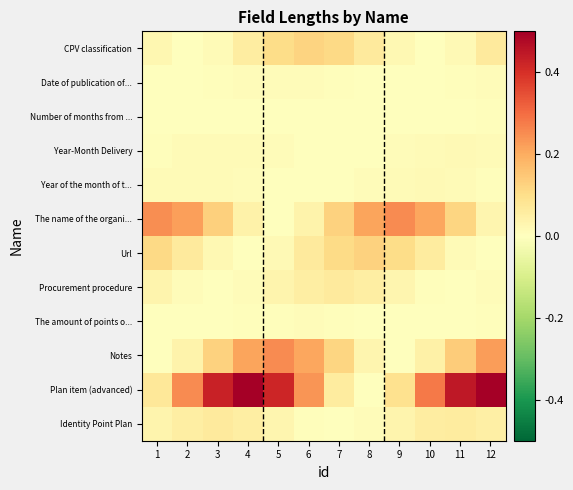

Reading left to right, what are all the values shown in this chart?

Identity Point Plan: 1=0.0	2=0.1	3=0.1	4=0.1	5=0.0	6=0.0	7=0.0	8=0.0	9=0.0	10=0.1	11=0.1	12=0.0
Plan item (advanced): 1=0.1	2=0.3	3=0.4	4=0.5	5=0.4	6=0.2	7=0.1	8=0.0	9=0.1	10=0.3	11=0.4	12=0.5
Notes: 1=0.0	2=0.0	3=0.1	4=0.2	5=0.2	6=0.2	7=0.1	8=0.0	9=0.0	10=0.0	11=0.1	12=0.2
The amount of points o...: 1=0.0	2=0.0	3=0.0	4=0.0	5=0.0	6=0.0	7=0.0	8=0.0	9=0.0	10=0.0	11=0.0	12=0.0
Procurement procedure: 1=0.0	2=0.0	3=0.0	4=0.0	5=0.0	6=0.1	7=0.1	8=0.1	9=0.0	10=0.0	11=0.0	12=0.0
Url: 1=0.1	2=0.1	3=0.0	4=0.0	5=0.0	6=0.1	7=0.1	8=0.1	9=0.1	10=0.1	11=0.0	12=0.0
The name of the organi...: 1=0.2	2=0.2	3=0.1	4=0.0	5=0.0	6=0.0	7=0.1	8=0.2	9=0.2	10=0.2	11=0.1	12=0.0
Year of the month of t...: 1=0.0	2=0.0	3=0.0	4=0.0	5=0.0	6=0.0	7=0.0	8=0.0	9=0.0	10=0.0	11=0.0	12=0.0
Year-Month Delivery: 1=0.0	2=0.0	3=0.0	4=0.0	5=0.0	6=0.0	7=0.0	8=0.0	9=0.0	10=0.0	11=0.0	12=0.0
Number of months from ...: 1=0.0	2=0.0	3=0.0	4=0.0	5=0.0	6=0.0	7=0.0	8=0.0	9=0.0	10=0.0	11=0.0	12=0.0
Date of publication of...: 1=0.0	2=0.0	3=0.0	4=0.0	5=0.0	6=0.0	7=0.0	8=0.0	9=0.0	10=0.0	11=0.0	12=0.0
CPV classification: 1=0.0	2=0.0	3=0.0	4=0.1	5=0.1	6=0.1	7=0.1	8=0.1	9=0.0	10=0.0	11=0.0	12=0.1